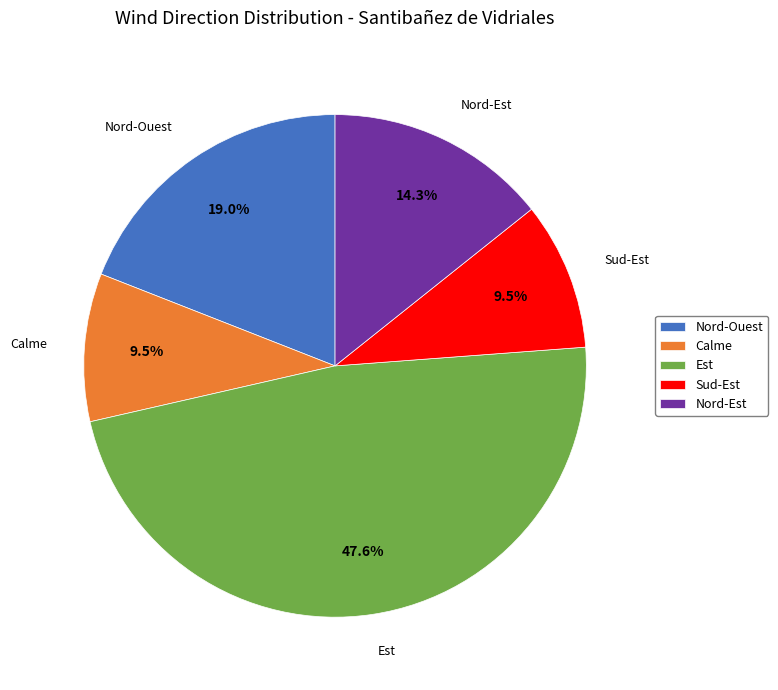

Does Est represent more than half of the total?

No